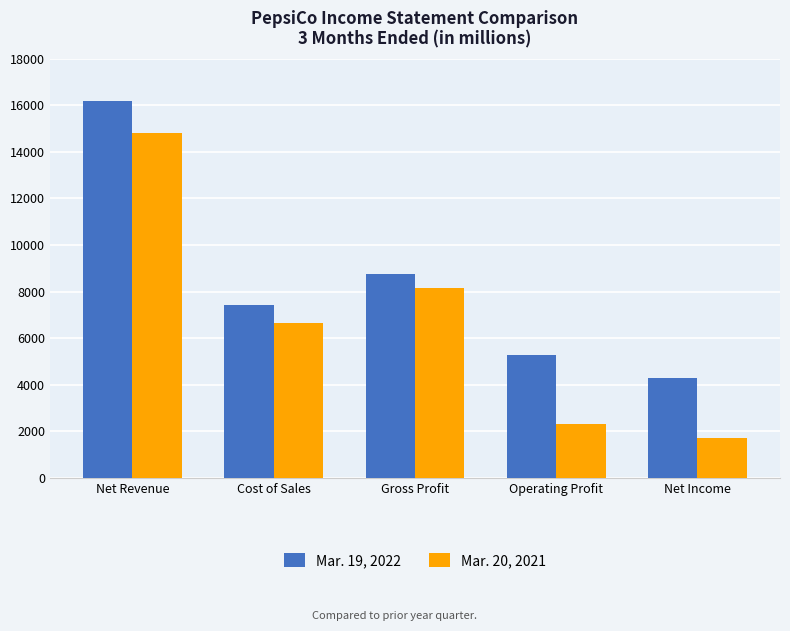

What is the maximum value for Mar. 20, 2021?

14820